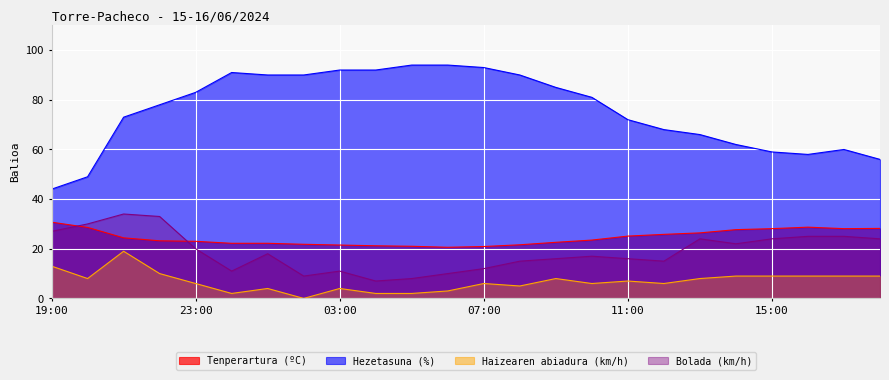

At how many categories does at least one series exceed 38?

24